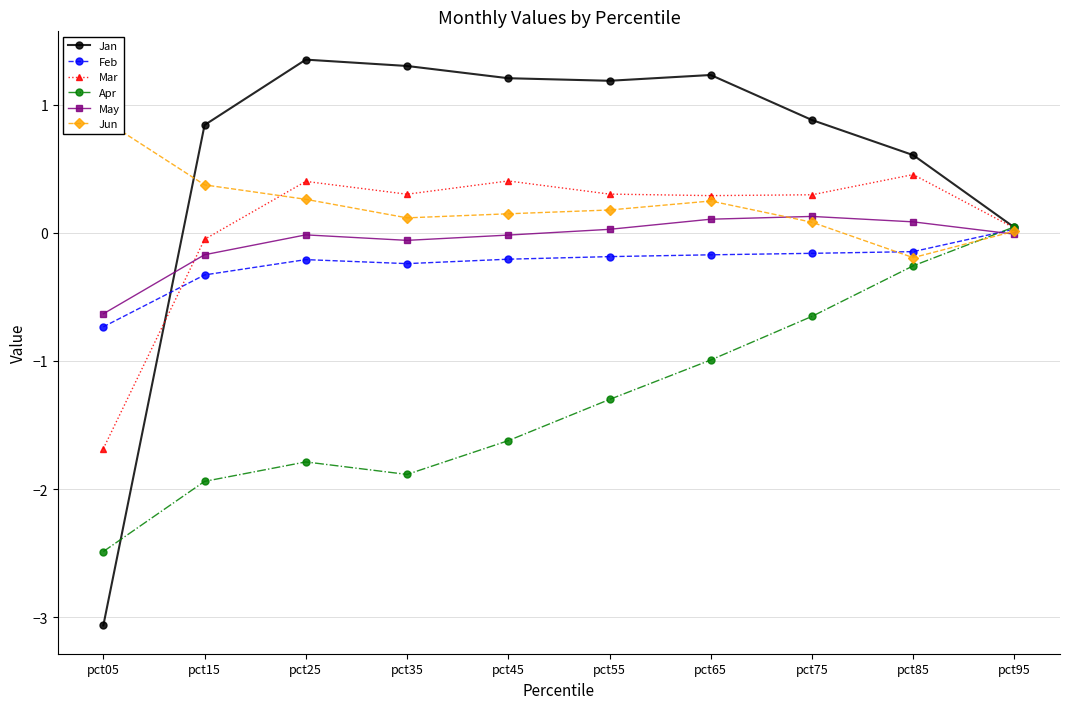

What are all the series names shown in the legend?

Jan, Feb, Mar, Apr, May, Jun